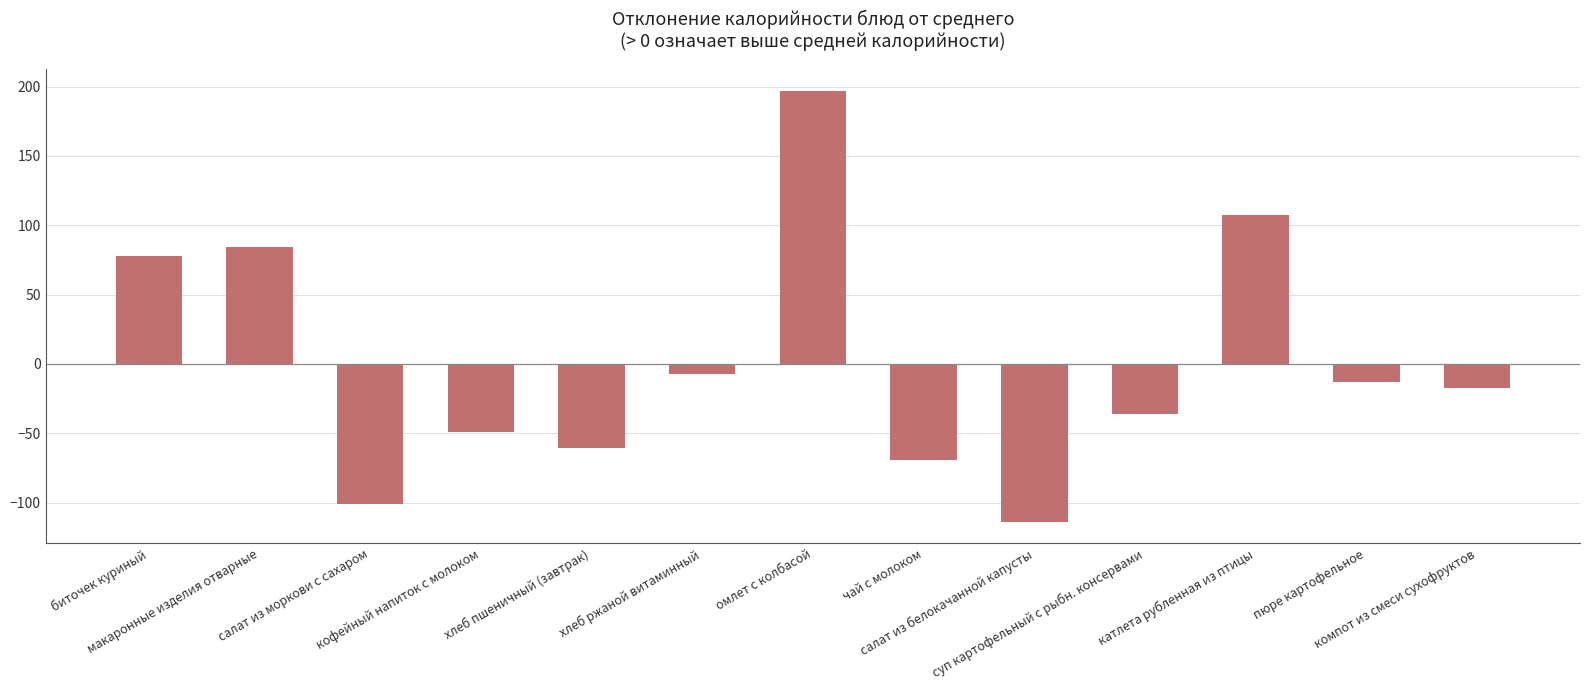

What is the label of the 1st bar from the left?

биточек куриный